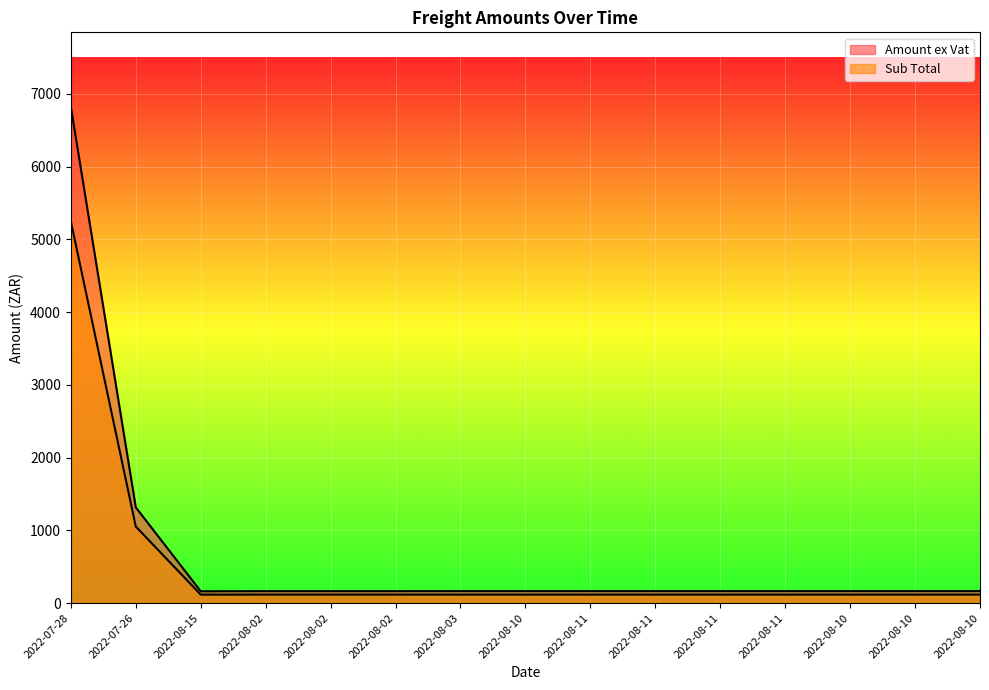

In Sub Total, how many points are lower than both neighbors (excluding endpoints)?

1